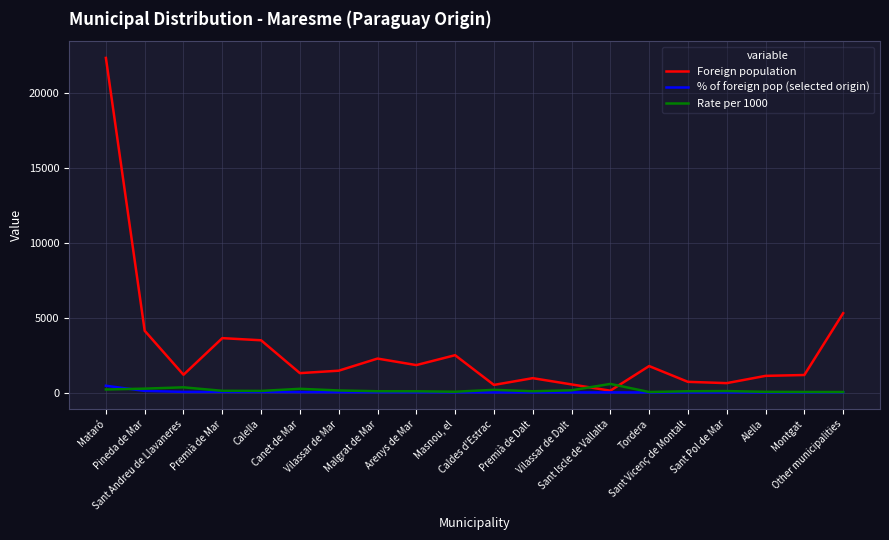

What position from the left is Premià de Dalt?

12